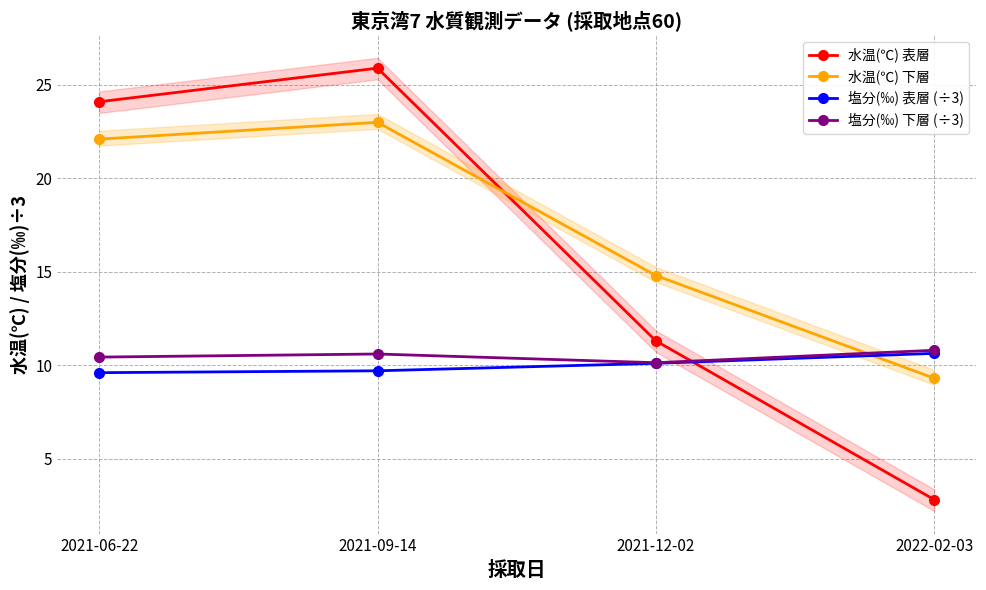

True or false: 塩分(‰) 表層 (÷3) has more than 2 points higher than both neighbors.

False